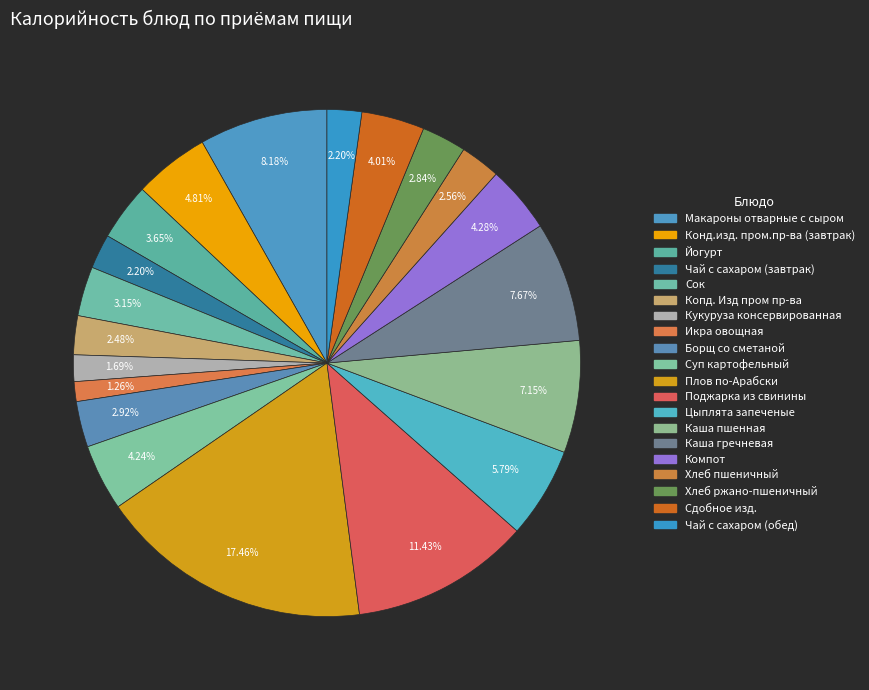

What is the ratio of the value at Копд. Изд пром пр-ва to the value at Сок?

0.8